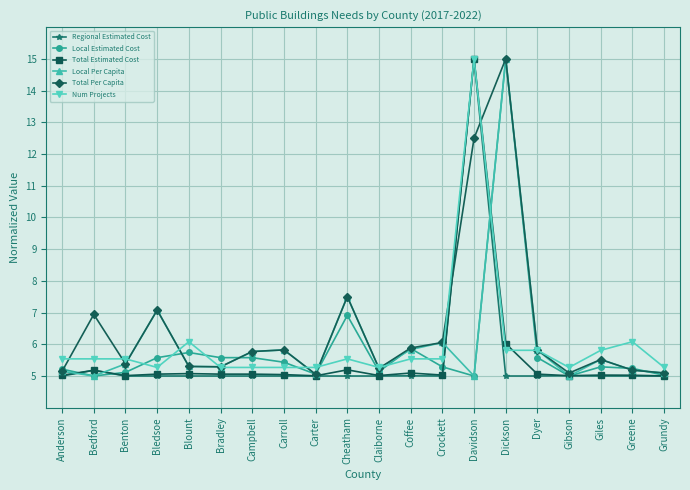

What position from the right is Dyer?

5